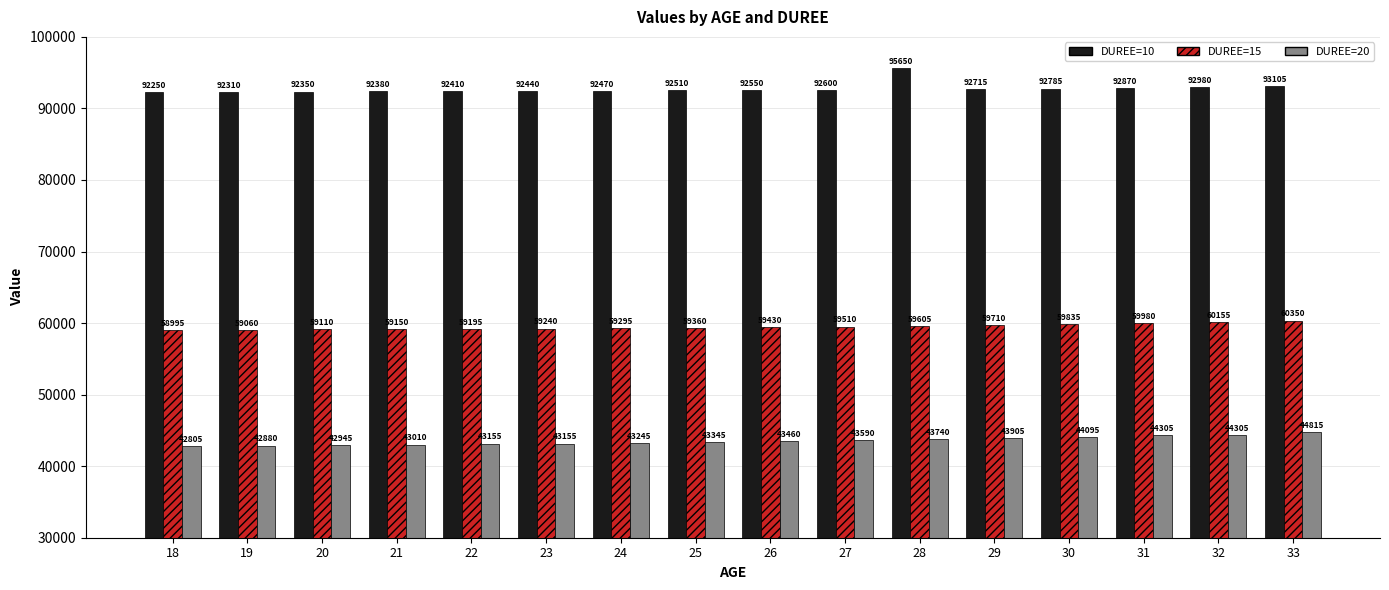

True or false: DUREE=10 has a value of 92470 at 24.

True